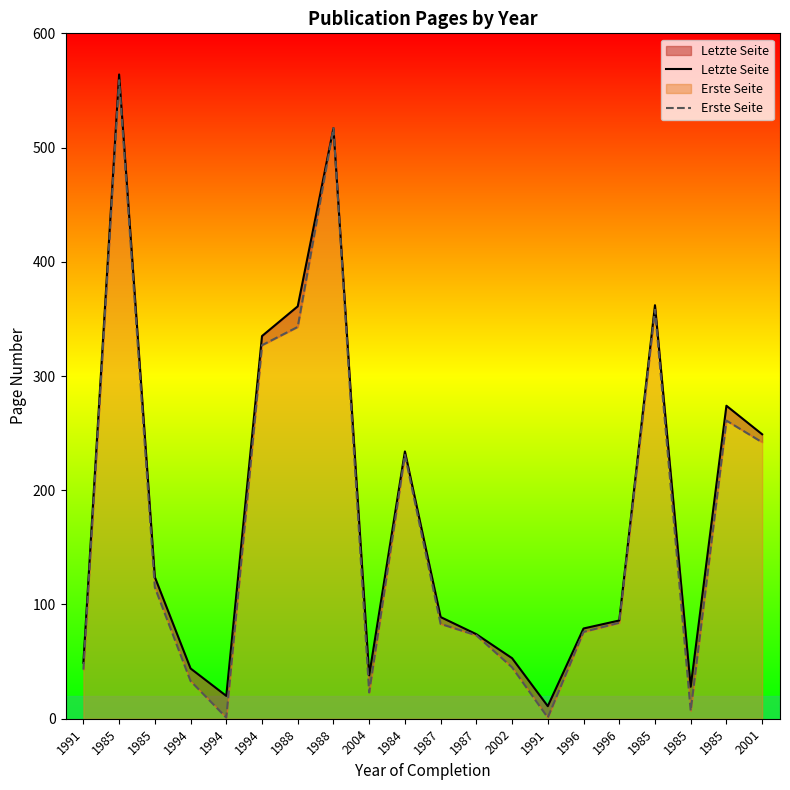

Is it true that Erste Seite equals 1 at 1991?

True